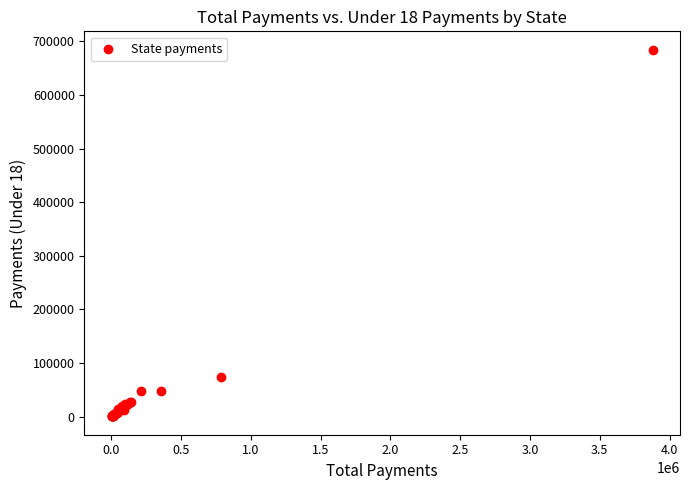

What Y value in the scatter plot is closest to 342552?

73914